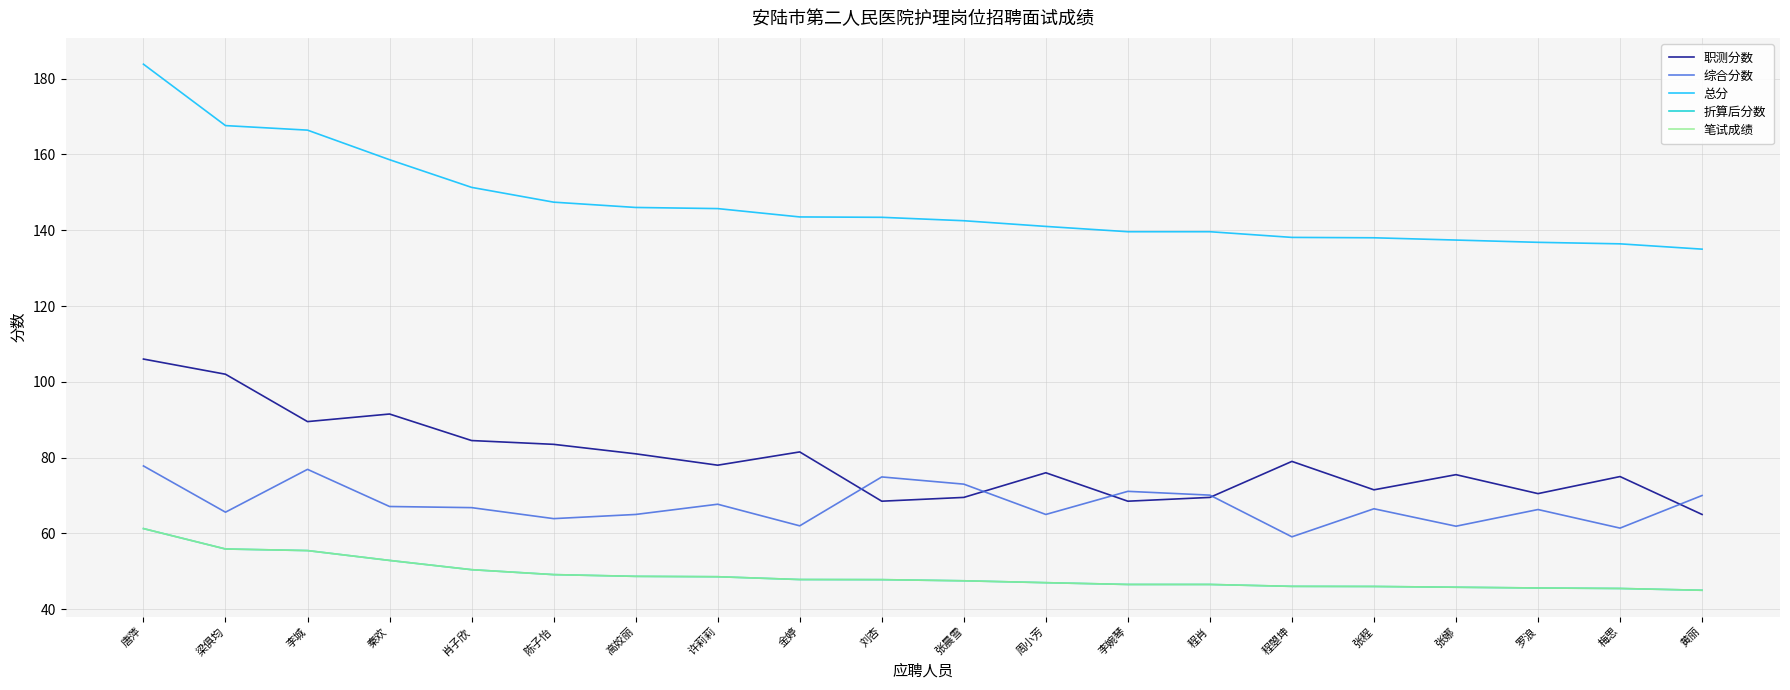

What is the average value of the 职测分数 series?

79.3